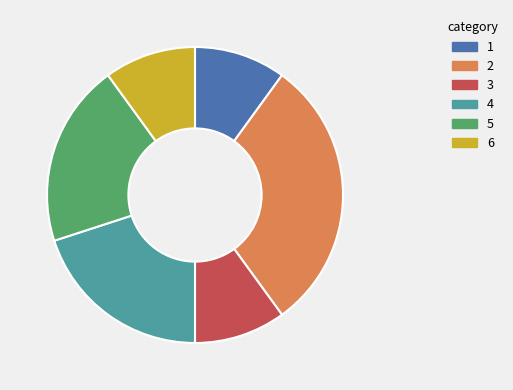

How many segments does this pie chart have?

6